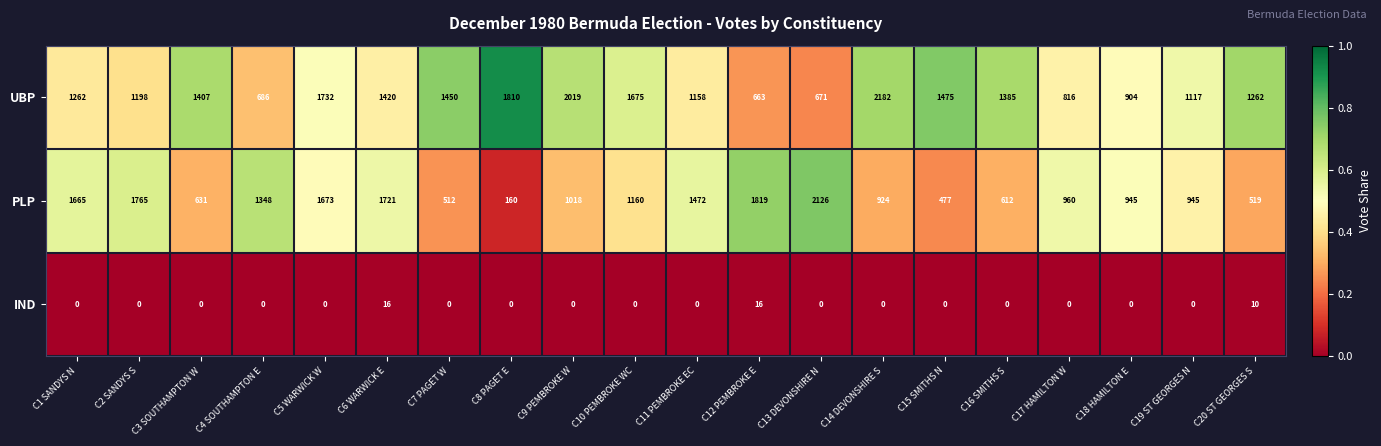

What is the spread (max minus min) of values at C8 PAGET E?

1810